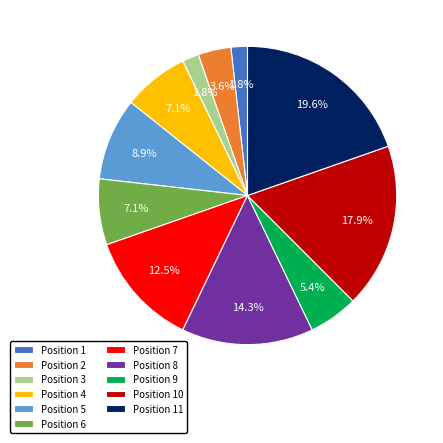

What is the largest slice in the pie chart?

Position 11